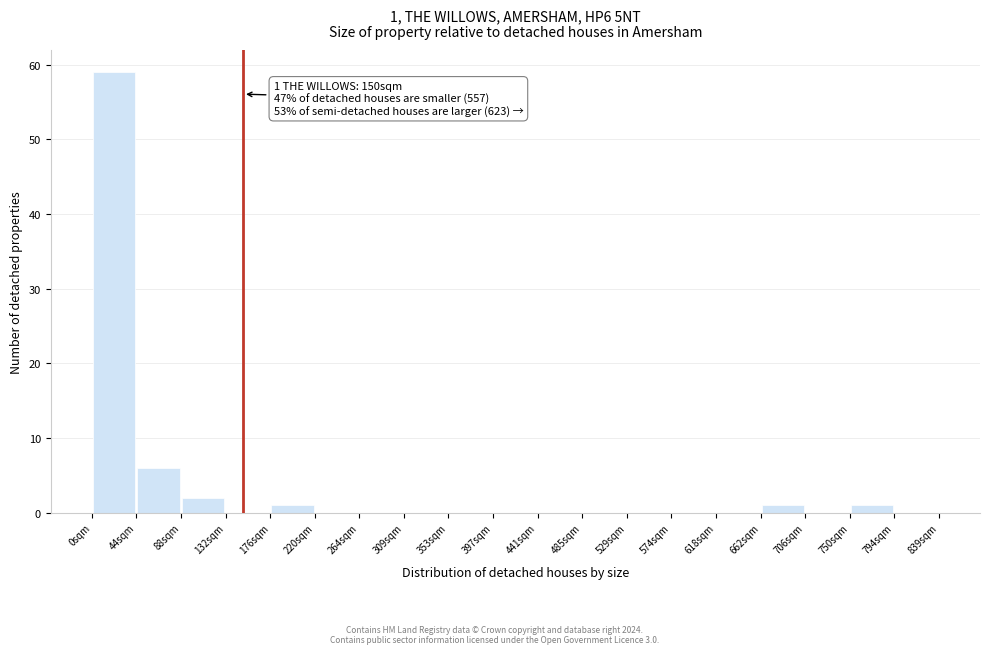

Which range on the x-axis has the tallest bar?

0 to 45